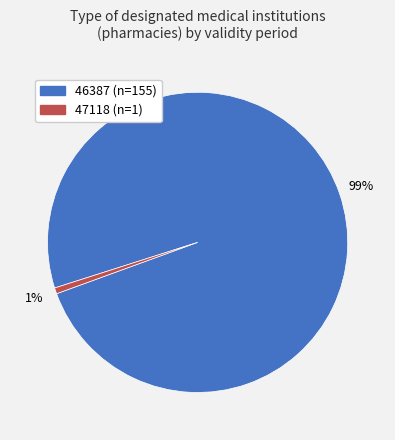

Is there a majority slice in this chart?

Yes